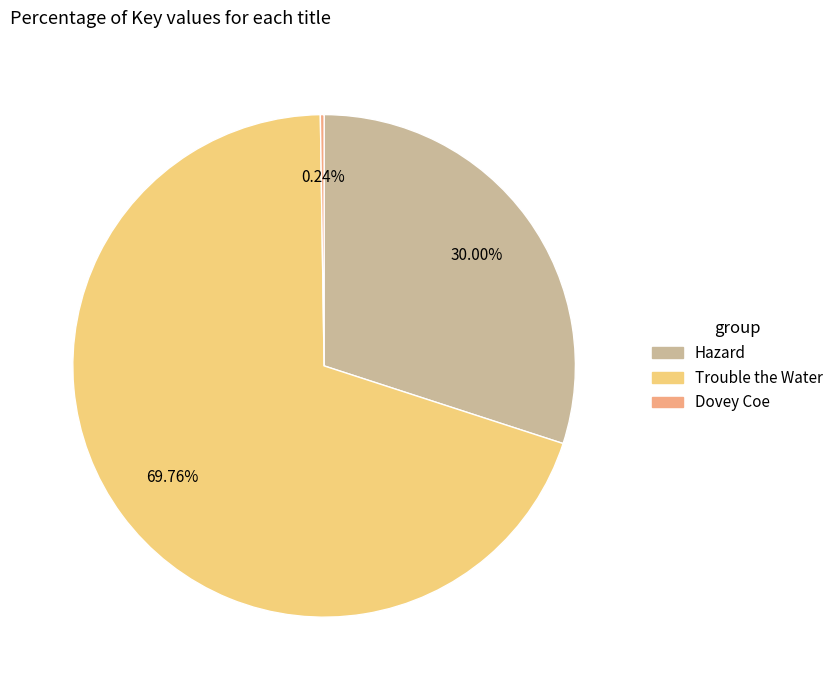

What is the ratio of the value at Trouble the Water to the value at Hazard?

2.3